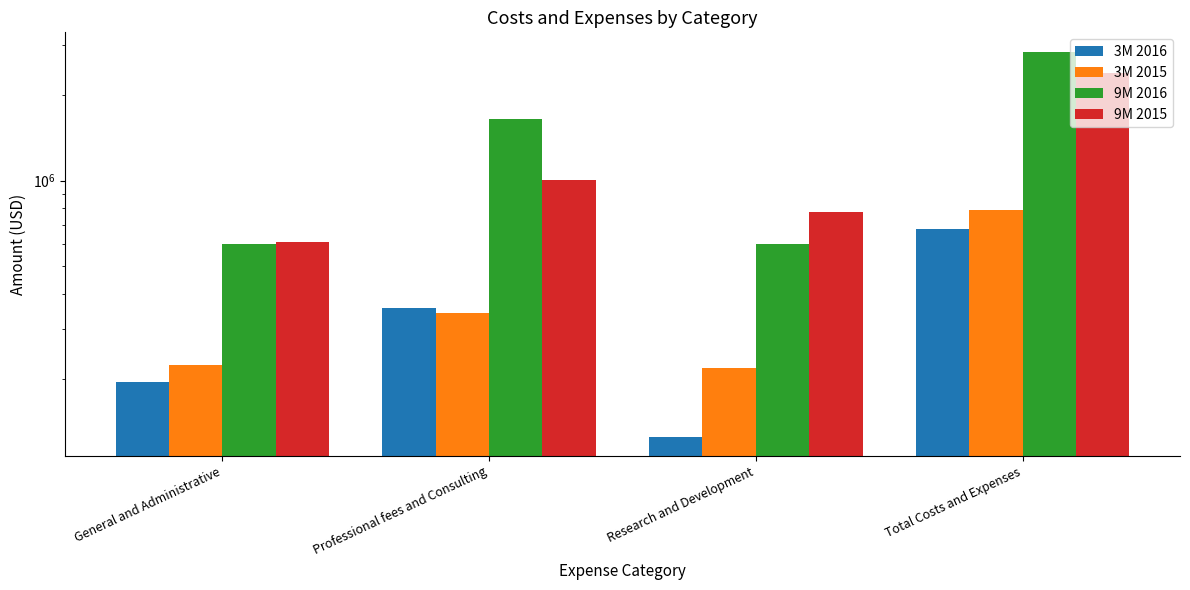

Read the 3M 2015 value at General and Administrative, to the nearest 100.

225000